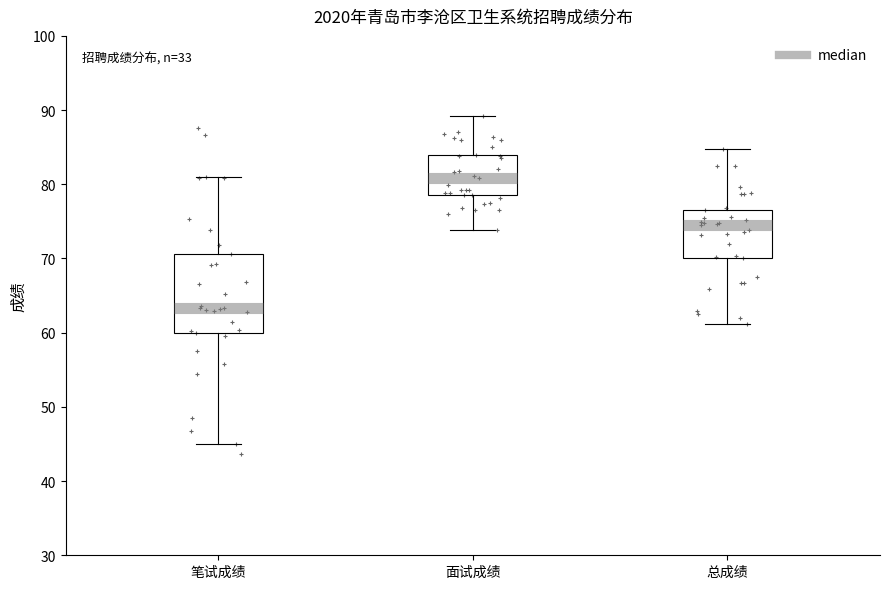

Where is the lower edge of the box for 面试成绩 on the y-axis? The values are not printed on the chart, so give them approximately, as read against the axis.

79